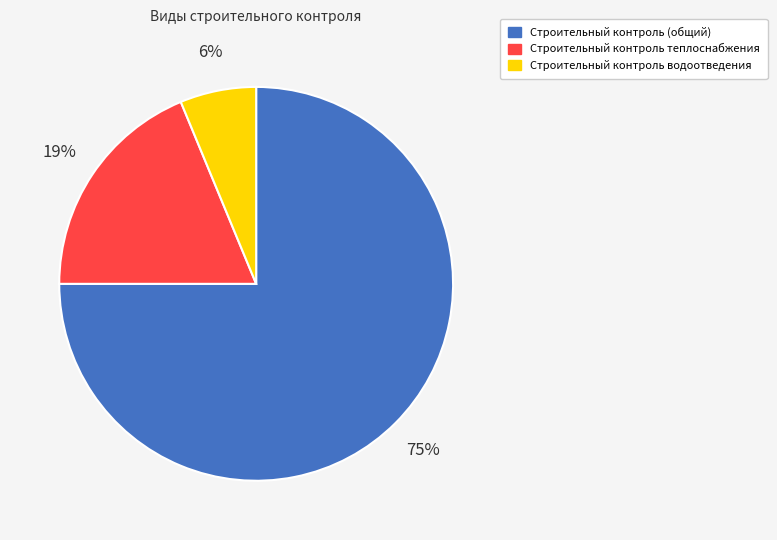

To the nearest percent, what is the difference between the largest and smallest slice percentages?

69%